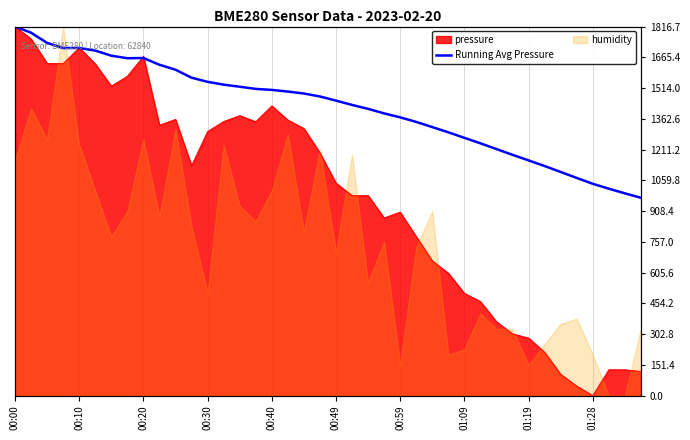

At which label does the data first exceed 1472?

00:00